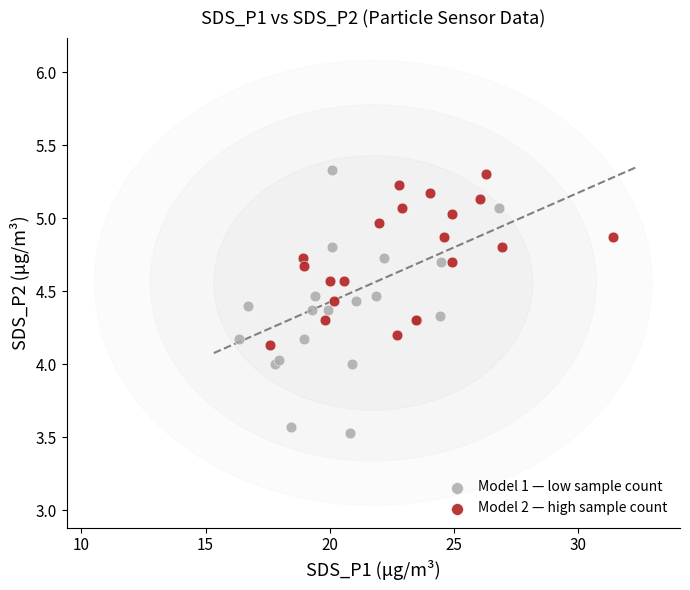

What are all the series names shown in the legend?

Model 1 — low sample count, Model 2 — high sample count